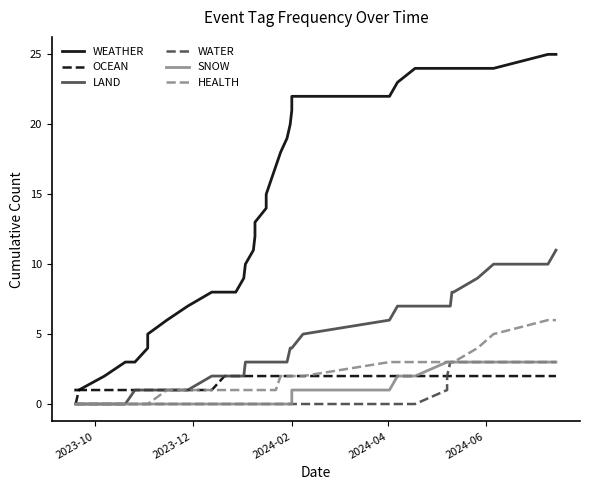

What is the average value of the HEALTH series?

2